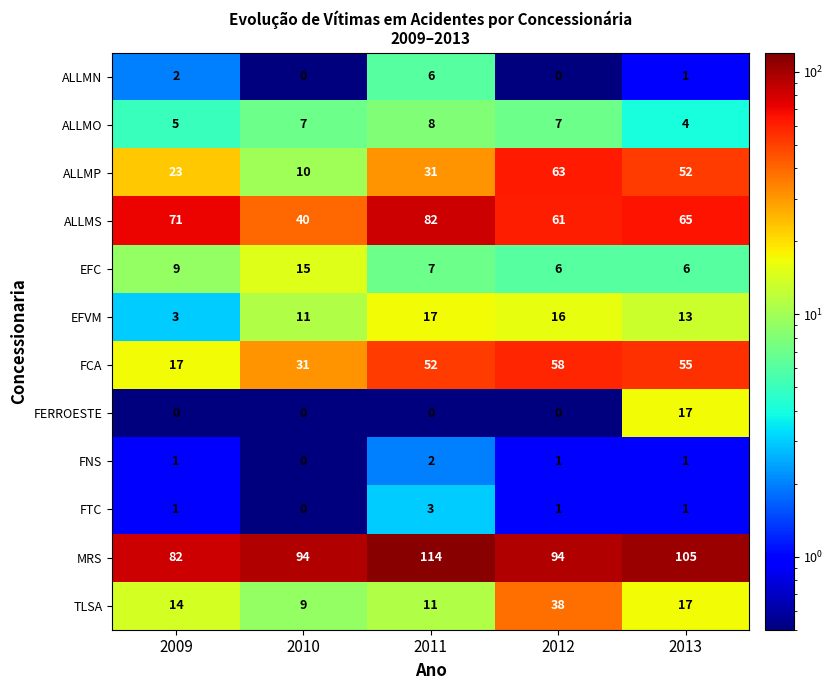

What is the difference between the maximum and minimum values in the ALLMN series?

6